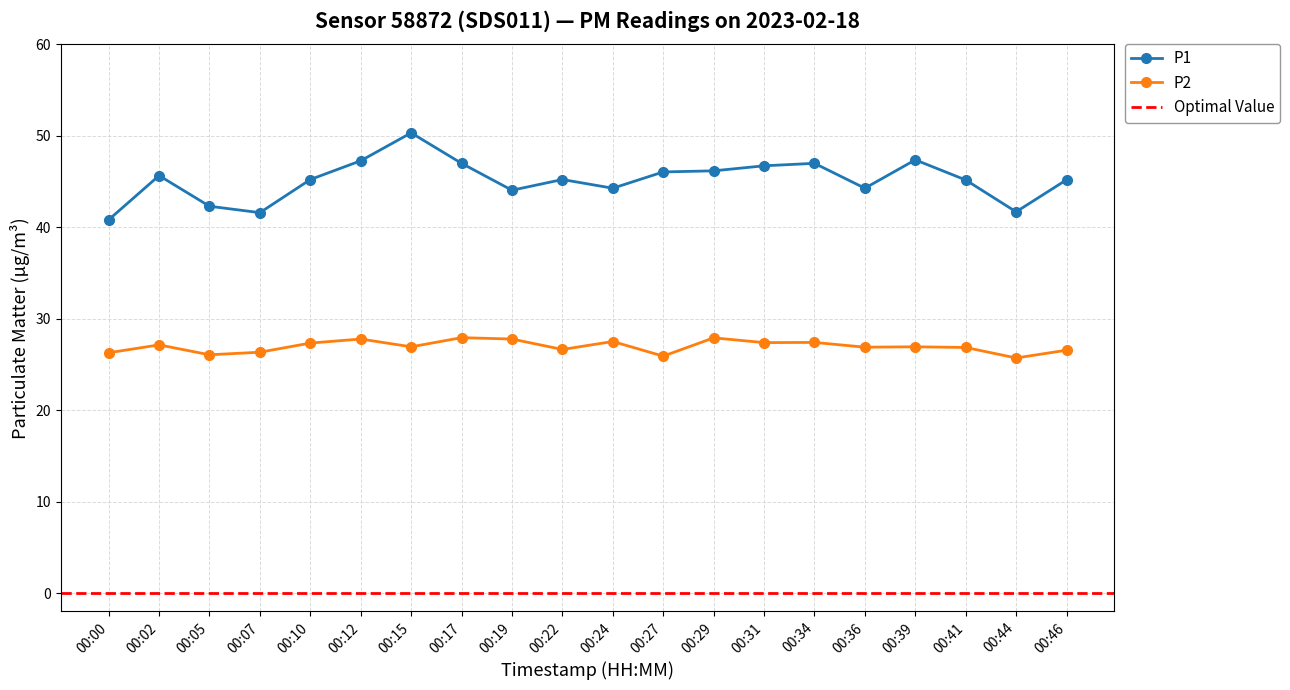

What is the value of the P2 point at the 3rd from the left?

26.1